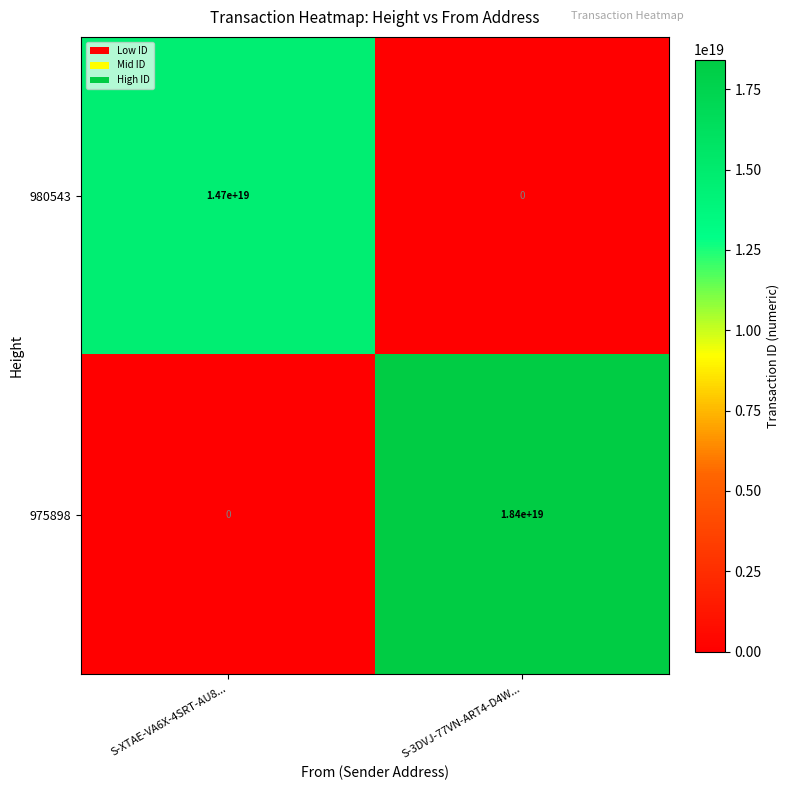

Count the number of categories in the chart.

2